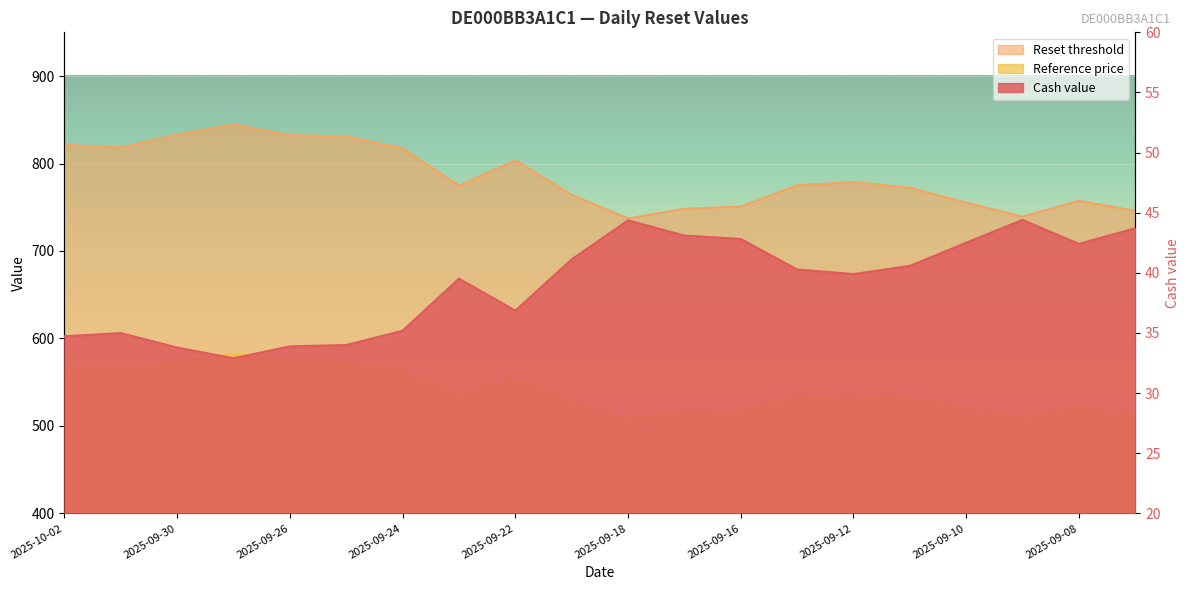

How many values in the Reference price series are below 534?

9